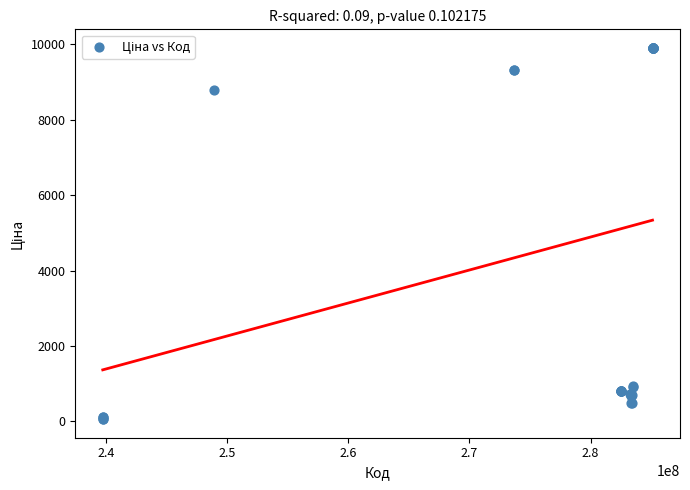

What Y value in the scatter plot is closest to 4982?

8797.6